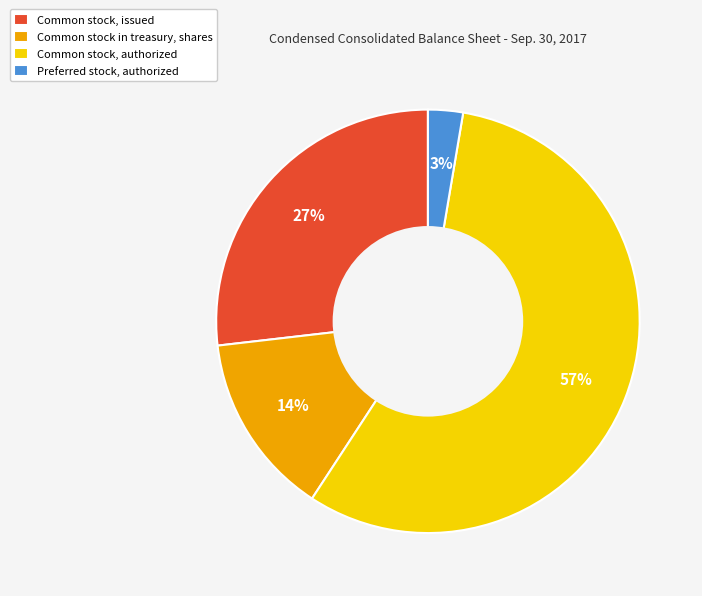

Which category accounts for the majority?

Common stock, authorized